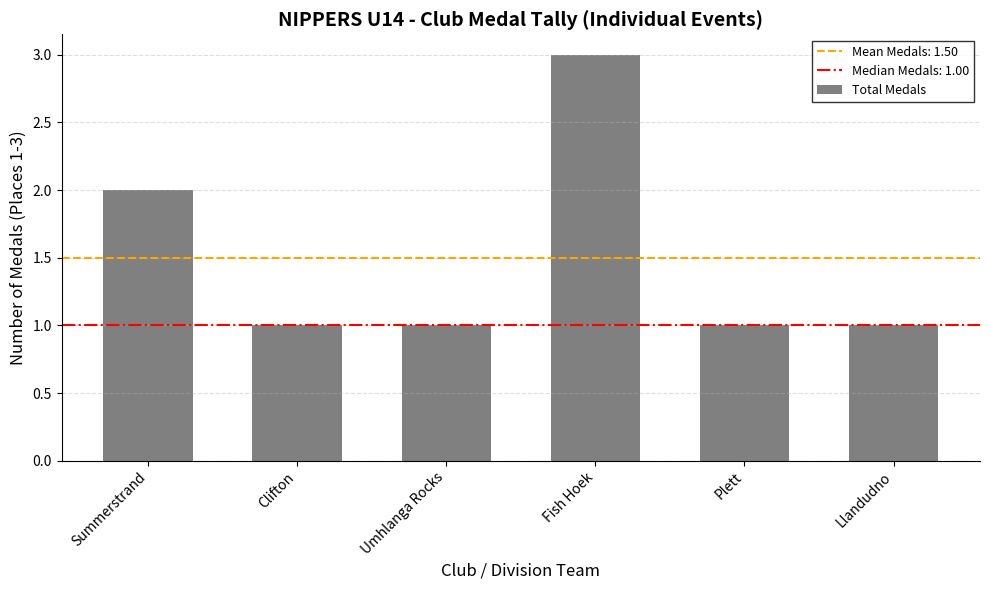

What is the smallest value displayed?

1